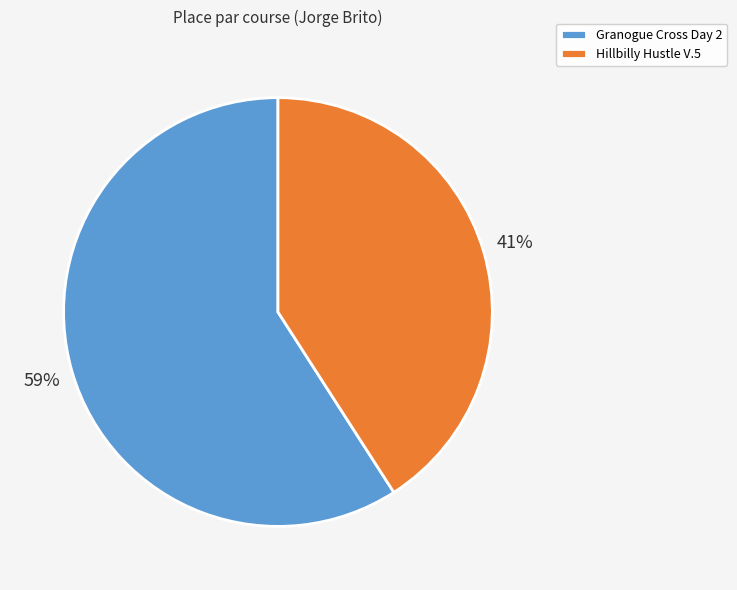

Count the number of slices in the pie.

2